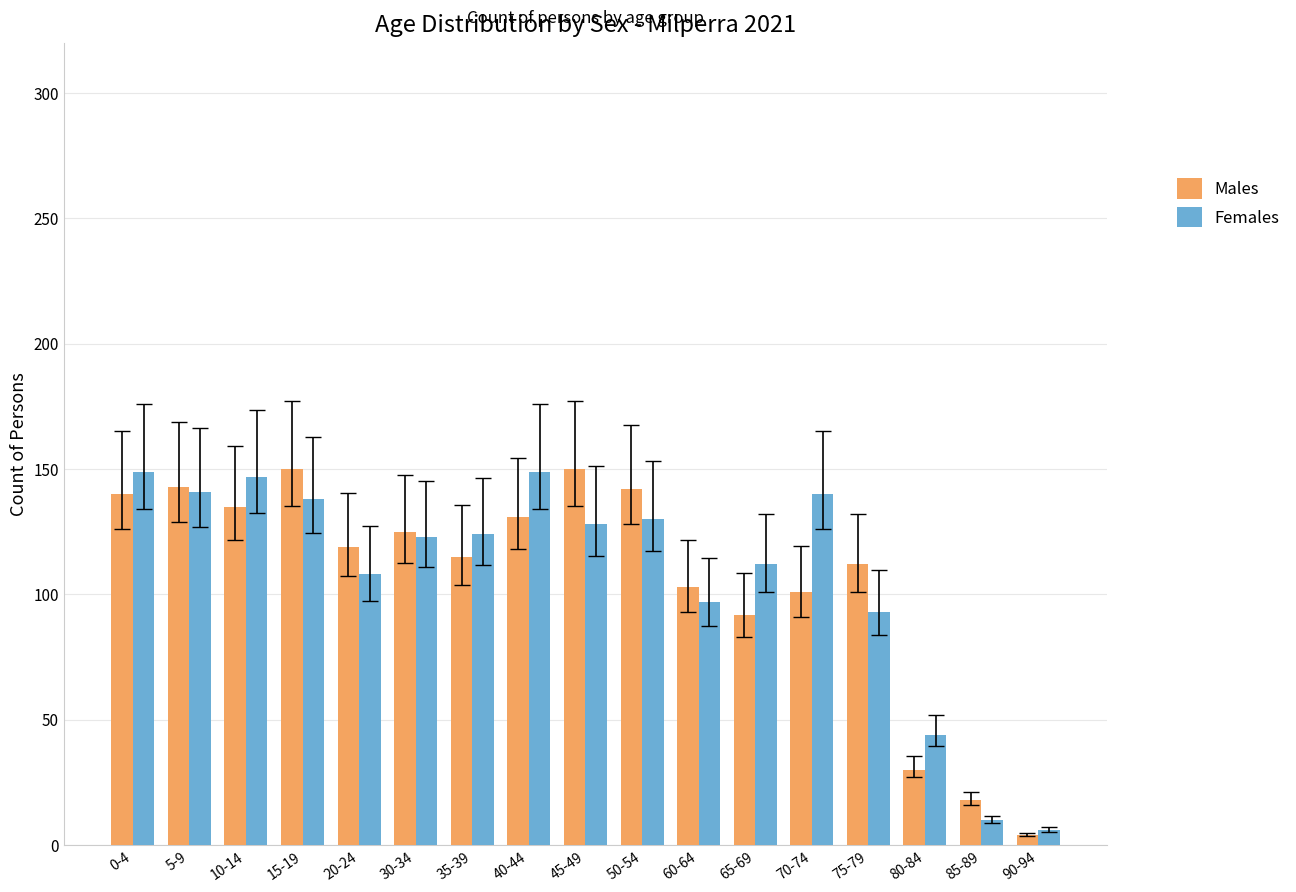

How many values in the Females series are below 124?

8